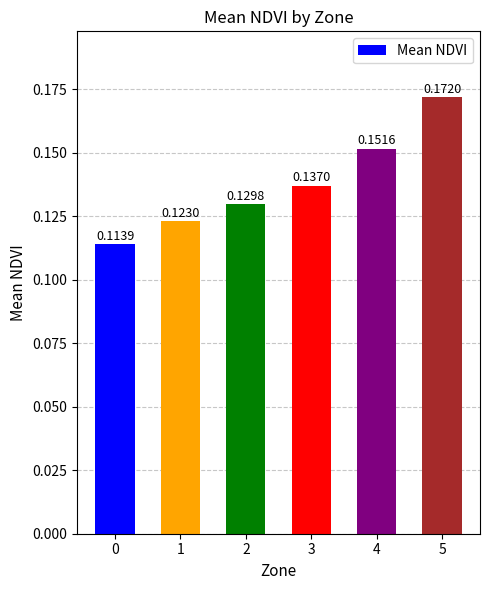

Are the bars horizontal?

No